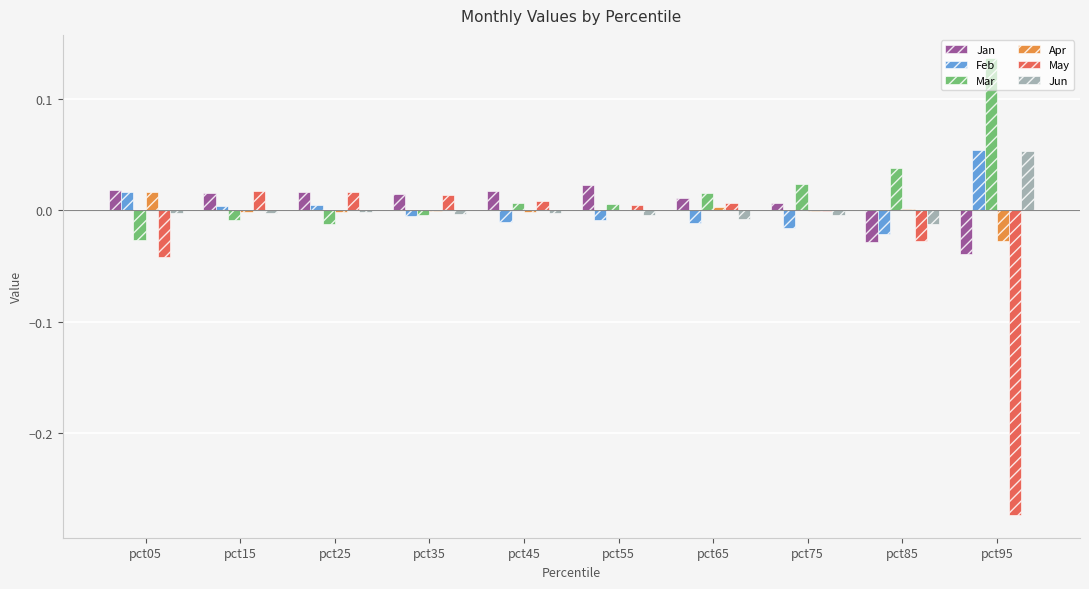

True or false: Mar has a value of -0.0 at pct15.

True